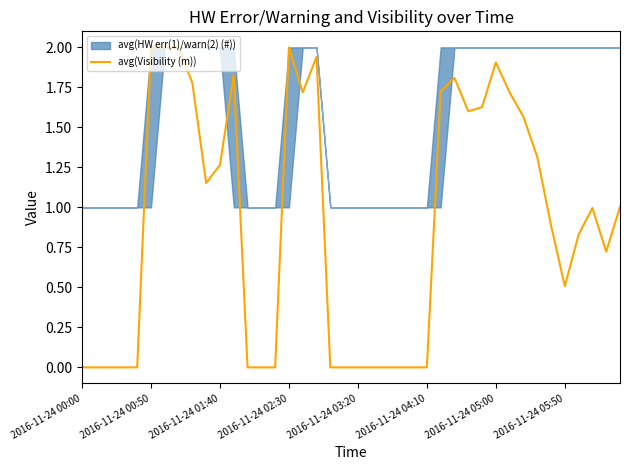

The value at 2016-11-24 03:20 is 0.0. True or false?

True